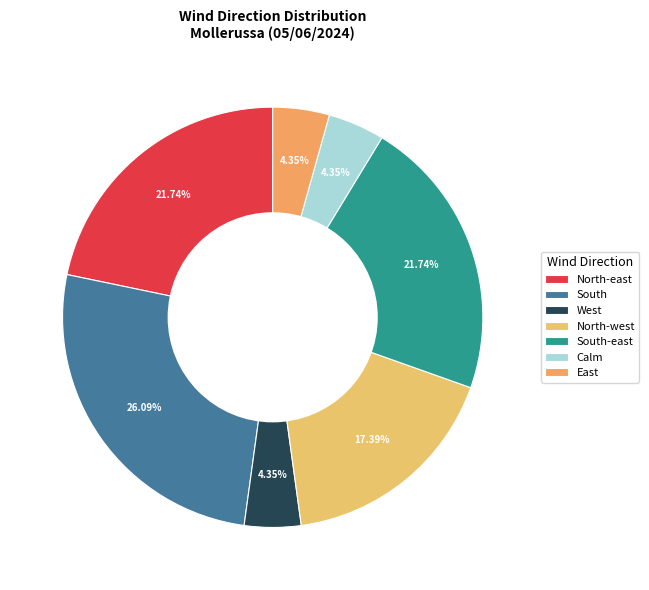

What percentage is NOT represented by South-east?

78.3%